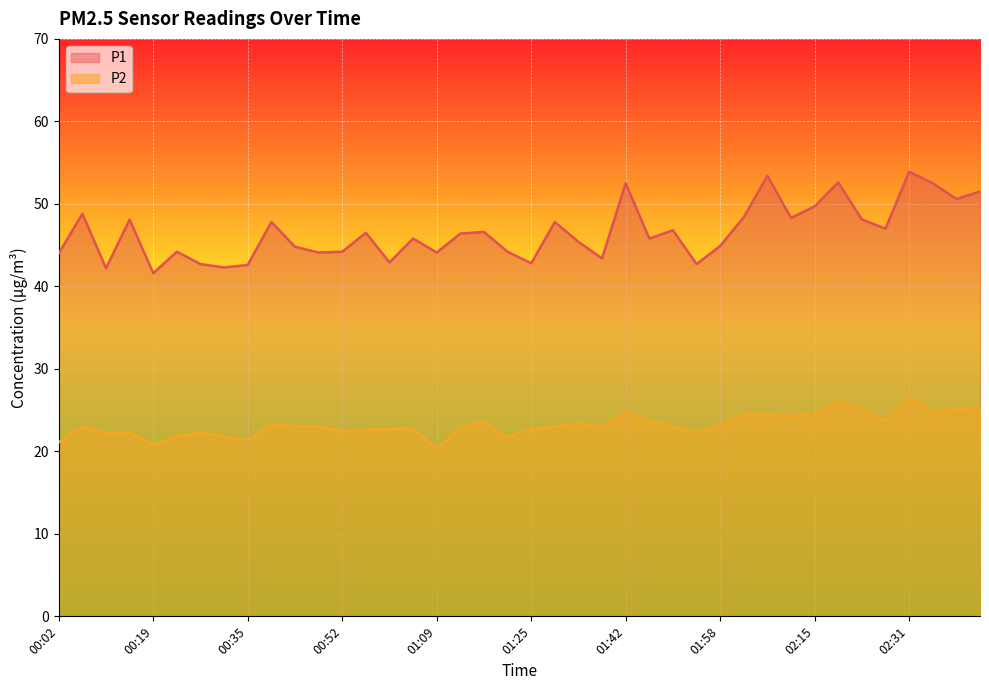

Reading right to left, list all the values displayed in this chart.

P1: 51.5	50.6	52.5	53.9	47.0	48.1	52.6	49.7	48.3	53.4	48.4	44.9	42.7	46.8	45.8	52.5	43.4	45.4	47.8	42.8	44.2	46.6	46.4	44.1	45.8	42.9	46.5	44.2	44.1	44.8	47.8	42.6	42.3	42.7	44.2	41.6	48.1	42.2	48.8	44.0
P2: 25.3	25.1	24.8	26.5	23.7	25.1	26.0	24.5	24.3	24.4	24.5	23.2	22.3	23.0	23.7	24.8	22.9	23.4	23.0	22.7	21.7	23.6	22.9	20.3	22.8	22.7	22.6	22.4	23.0	23.0	23.3	21.3	21.8	22.3	21.8	20.8	22.3	22.2	23.0	21.1